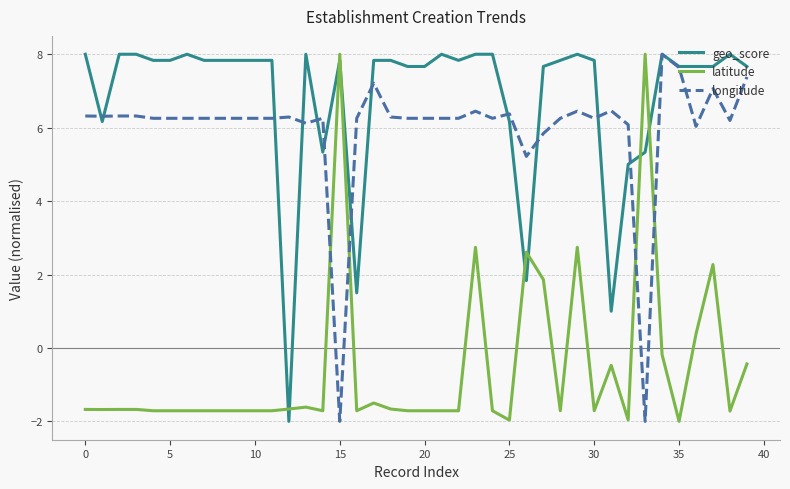

After their last crossing, which series has the higher values: geo_score or latitude?

geo_score